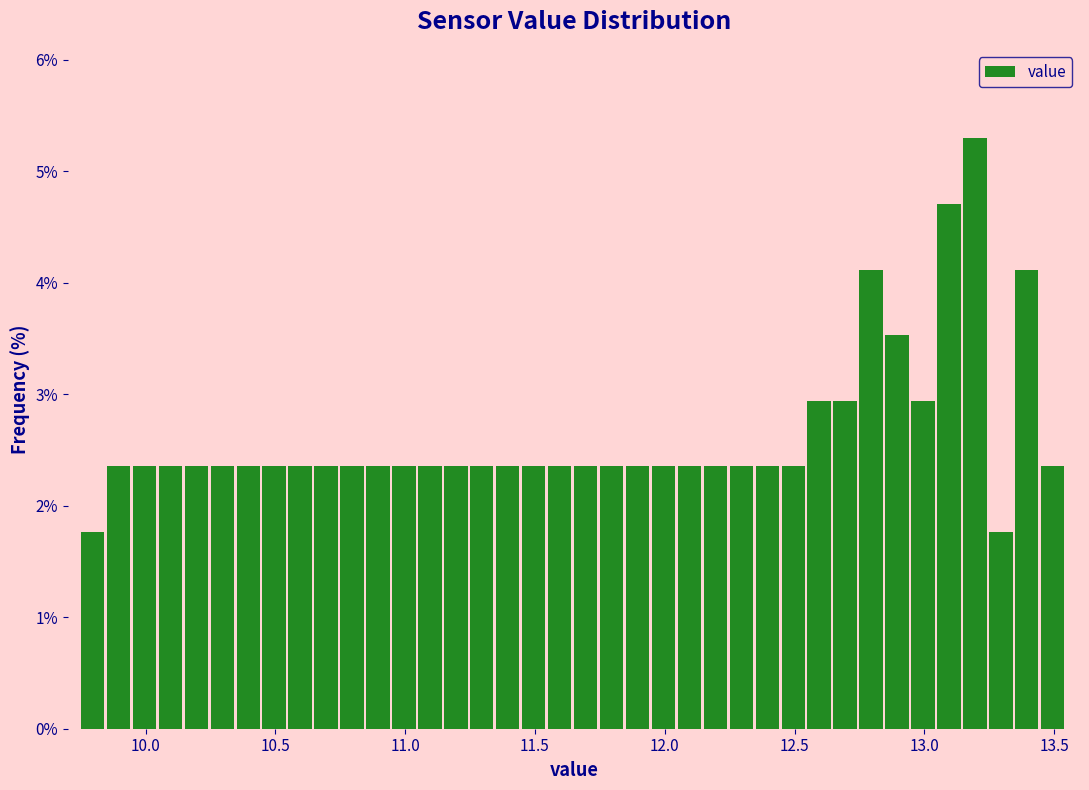

Around what value on the x-axis is the tallest bar? Give the approximate position of its centre, as read against the axis.

13.20